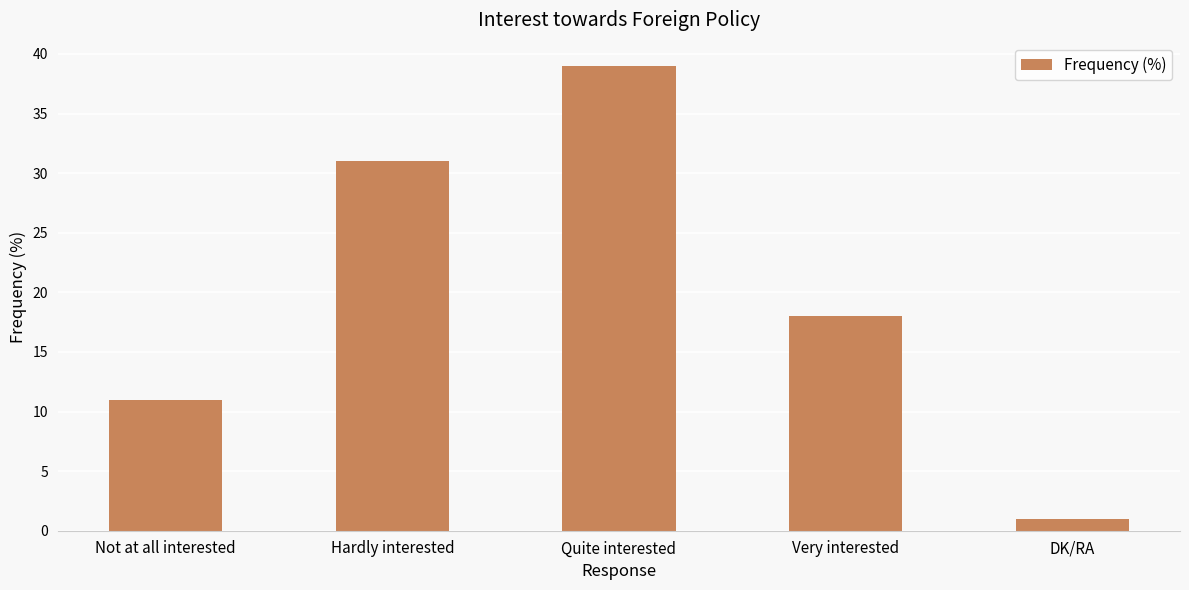

Are the bars grouped side by side (vs. stacked)?

No